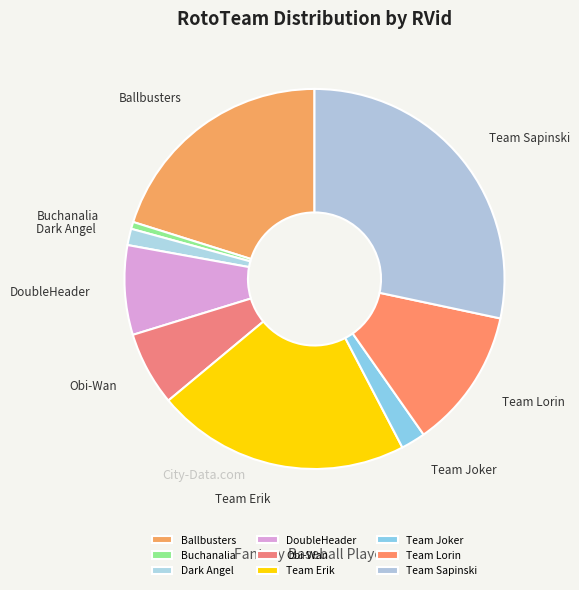

Rank the categories by value from highest to lowest.

Team Sapinski, Team Erik, Ballbusters, Team Lorin, DoubleHeader, Obi-Wan, Team Joker, Dark Angel, Buchanalia